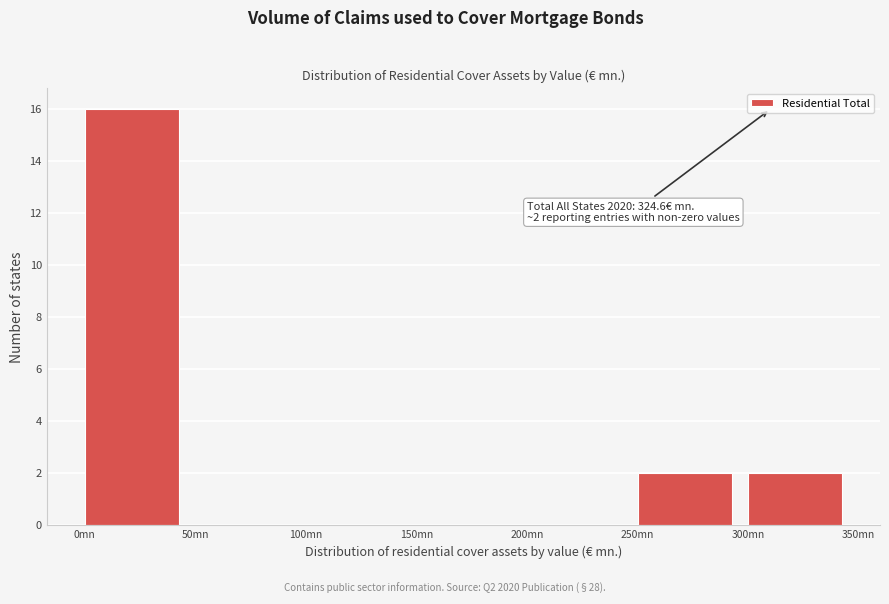

Over which range of the x-axis is the bar tallest?

0 to 50